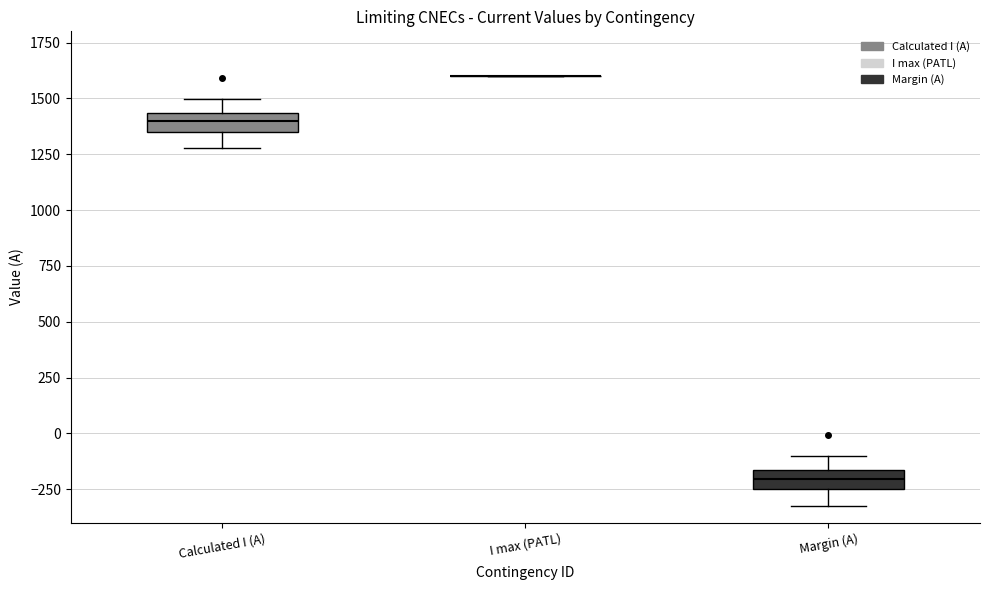

Reading left to right, read every box against the y-axis: the position of its median line, the range the box covers, and the ends of its whiskers. The values are not printed on the chart, so give them approximately, as read against the axis.

Calculated I (A): median 1400, box 1350 to 1450, whiskers 1300 to 1500
I max (PATL): box collapsed to a line at 1600, whiskers 1600 to 1600
Margin (A): median -200, box -250 to -150, whiskers -300 to -100